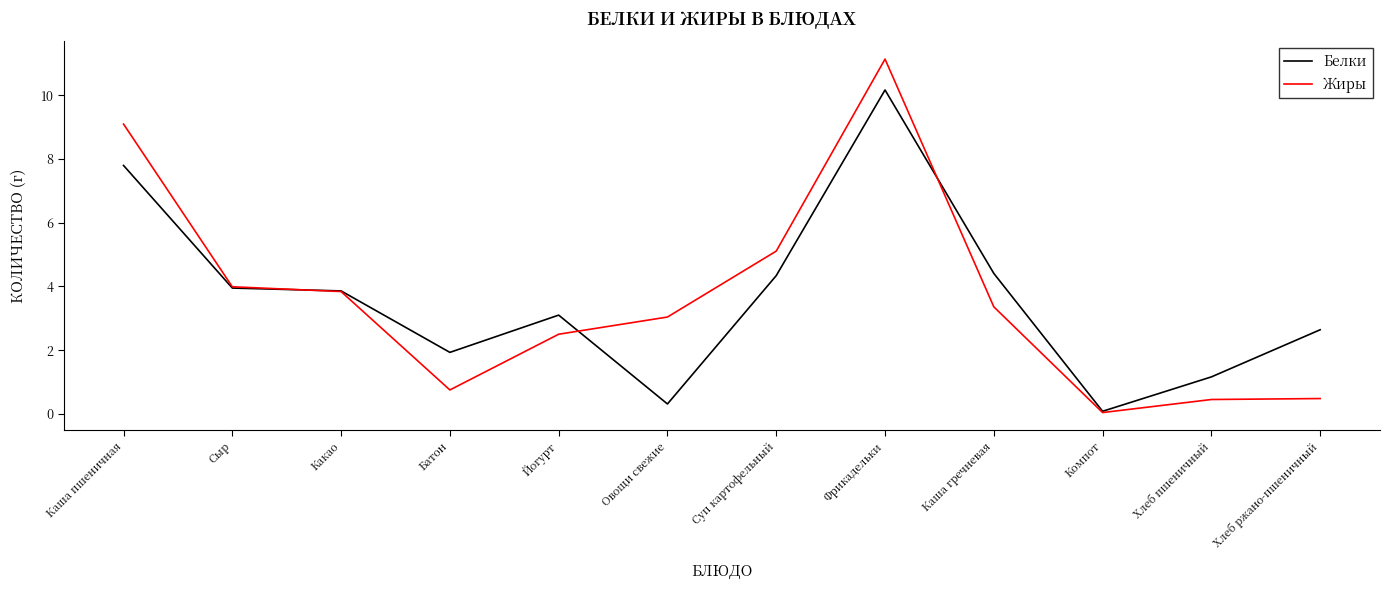

The value of Жиры at Сыр is 5.9. True or false?

False